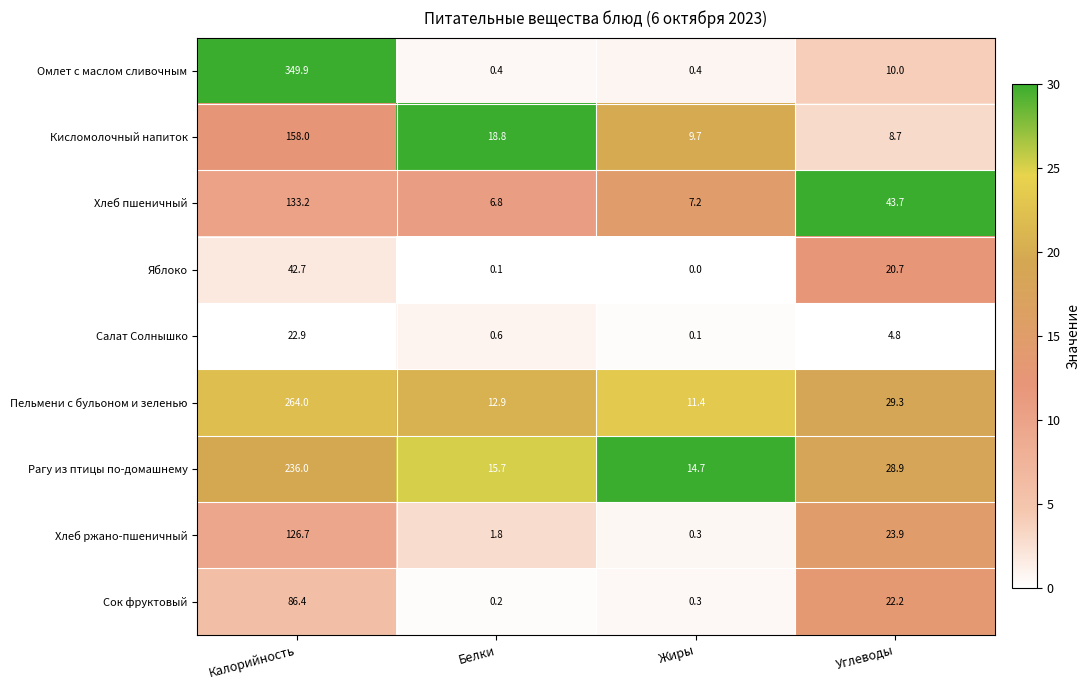

How many data points in Салат Солнышко are above 4?

2